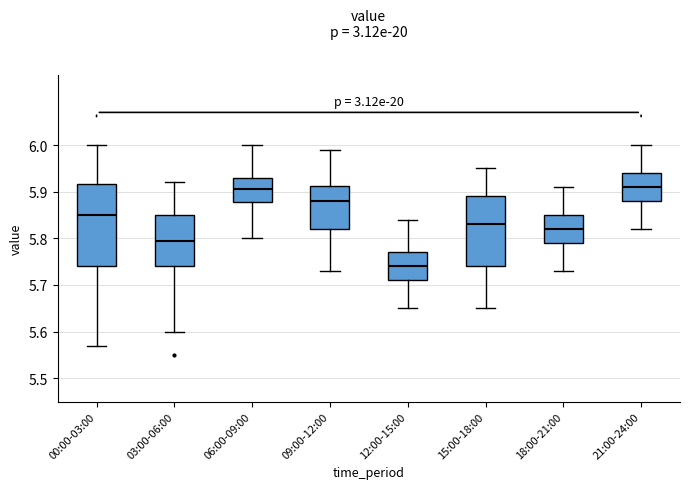

Reading left to right, transcribe this box plot: for each box, give where its median line is, the range the box spans, and where its two whiskers end, as read against the y-axis. The values are not printed on the chart, so give them approximately, as read against the axis.

00:00-03:00: median 5.85, box 5.74 to 5.92, whiskers 5.57 to 6.00
03:00-06:00: median 5.80, box 5.74 to 5.85, whiskers 5.60 to 5.92
06:00-09:00: median 5.91, box 5.88 to 5.93, whiskers 5.80 to 6.00
09:00-12:00: median 5.88, box 5.82 to 5.91, whiskers 5.73 to 5.99
12:00-15:00: median 5.74, box 5.71 to 5.77, whiskers 5.65 to 5.84
15:00-18:00: median 5.83, box 5.74 to 5.89, whiskers 5.65 to 5.95
18:00-21:00: median 5.82, box 5.79 to 5.85, whiskers 5.73 to 5.91
21:00-24:00: median 5.91, box 5.88 to 5.94, whiskers 5.82 to 6.00